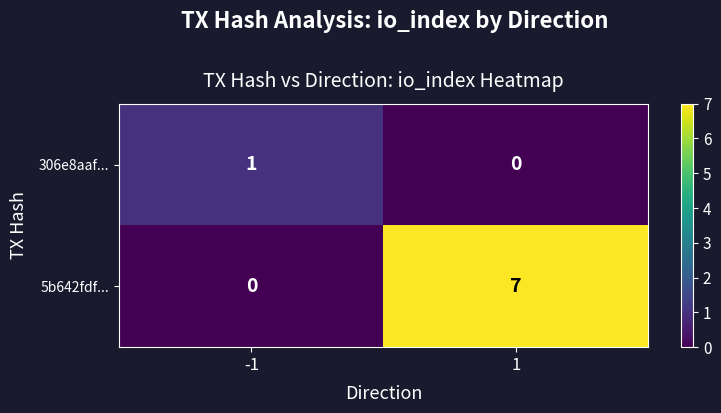

How many data points does each series have?

2